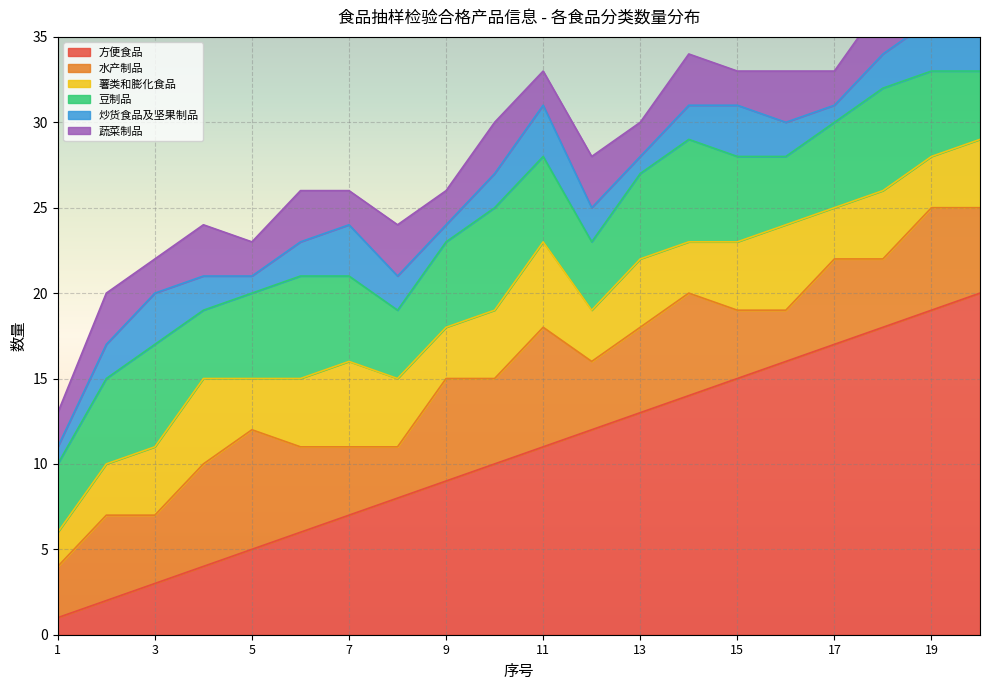

List the labels in order of 水产制品 value, largest first.

5, 11, 4, 9, 14, 19, 2, 6, 10, 13, 17, 20, 3, 7, 12, 15, 18, 1, 8, 16